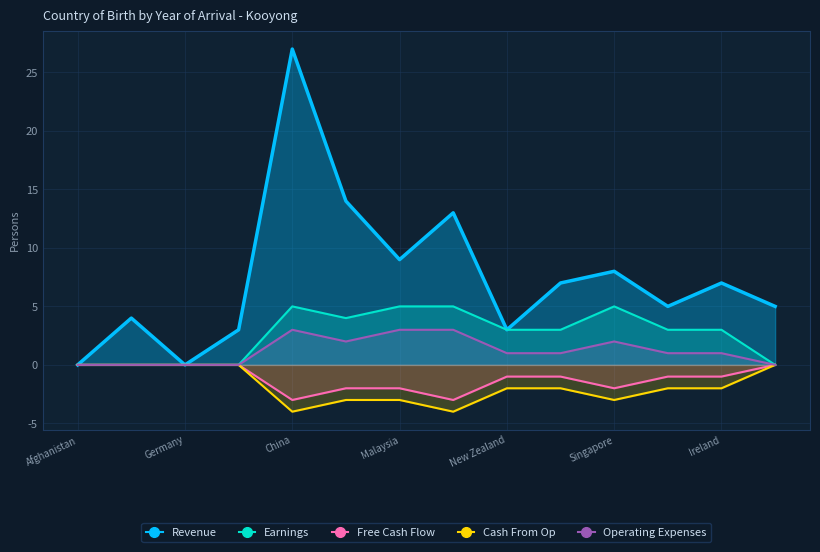

Between Germany and Singapore, which series saw the biggest shift?

Revenue